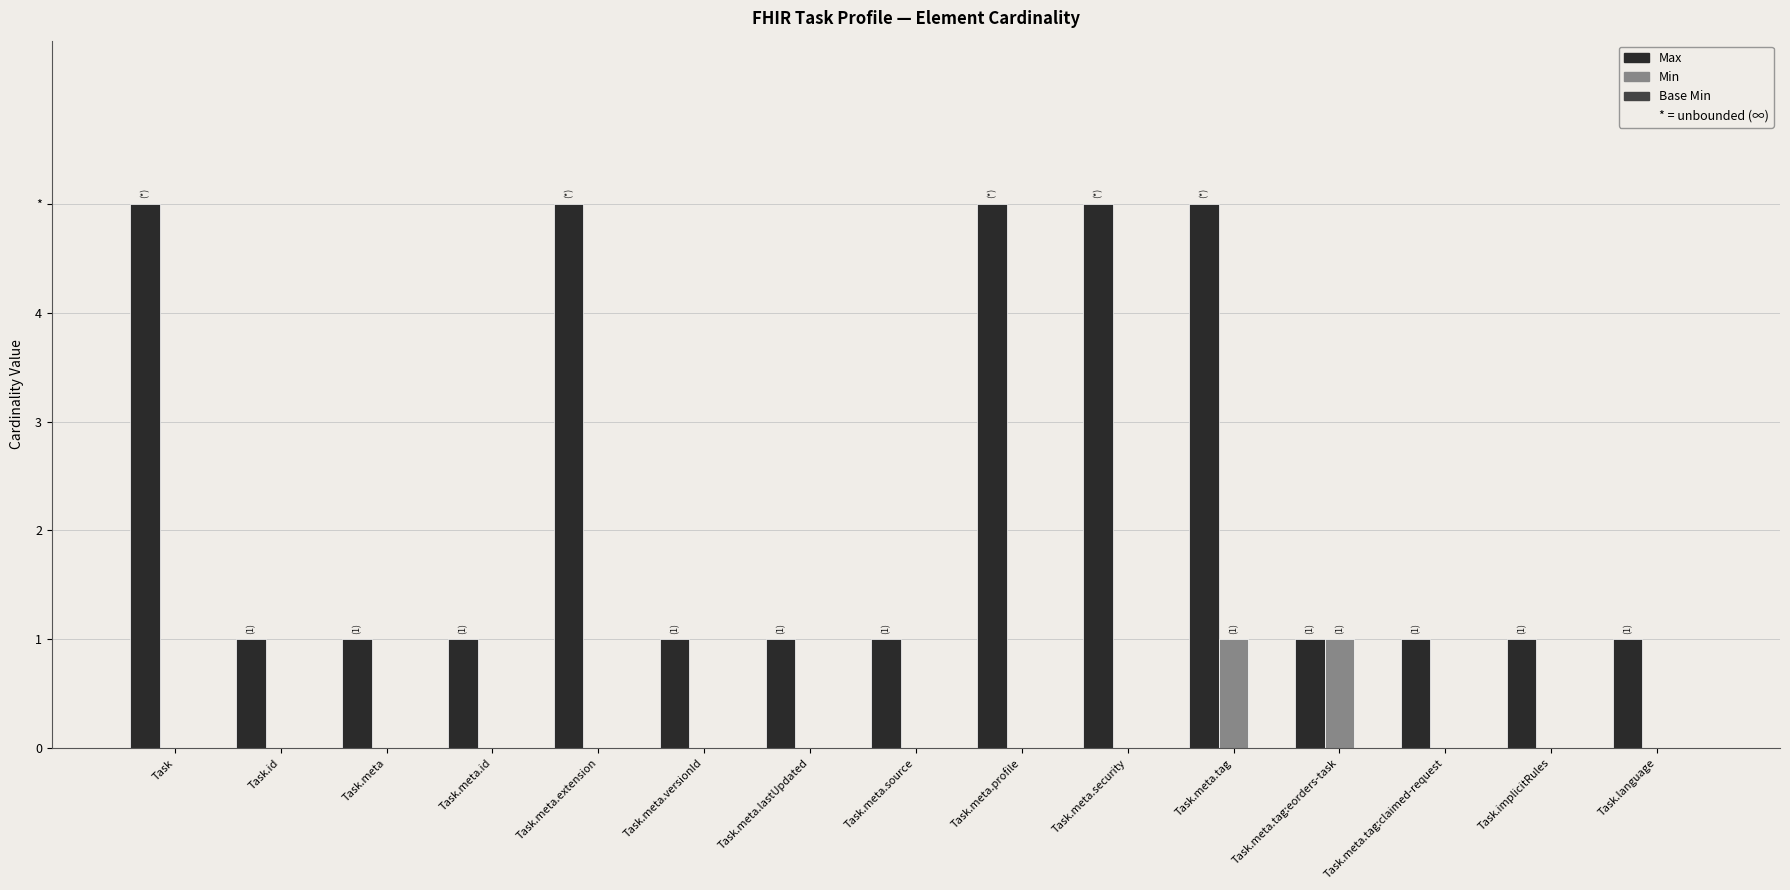

What is the sum of the Max values at Task.meta and Task.implicitRules?

2